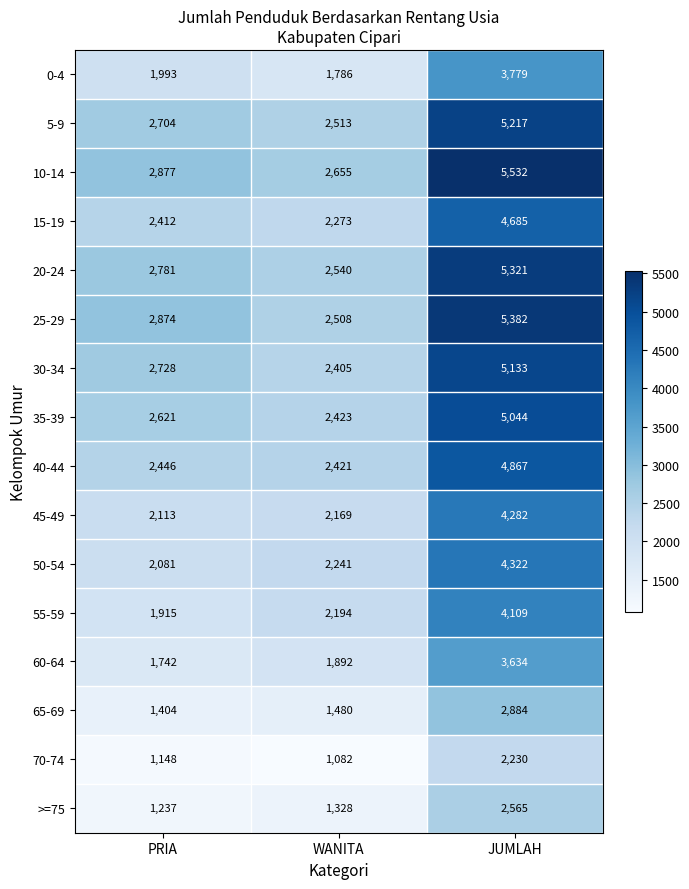

What is the difference between the maximum and minimum values in the 35-39 series?

2621